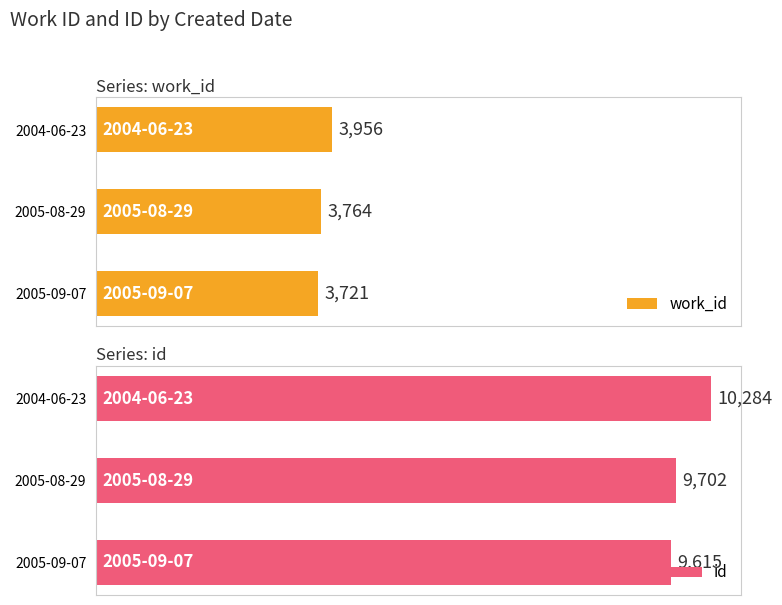

Which category has the highest value in the work_id series?

2004-06-23